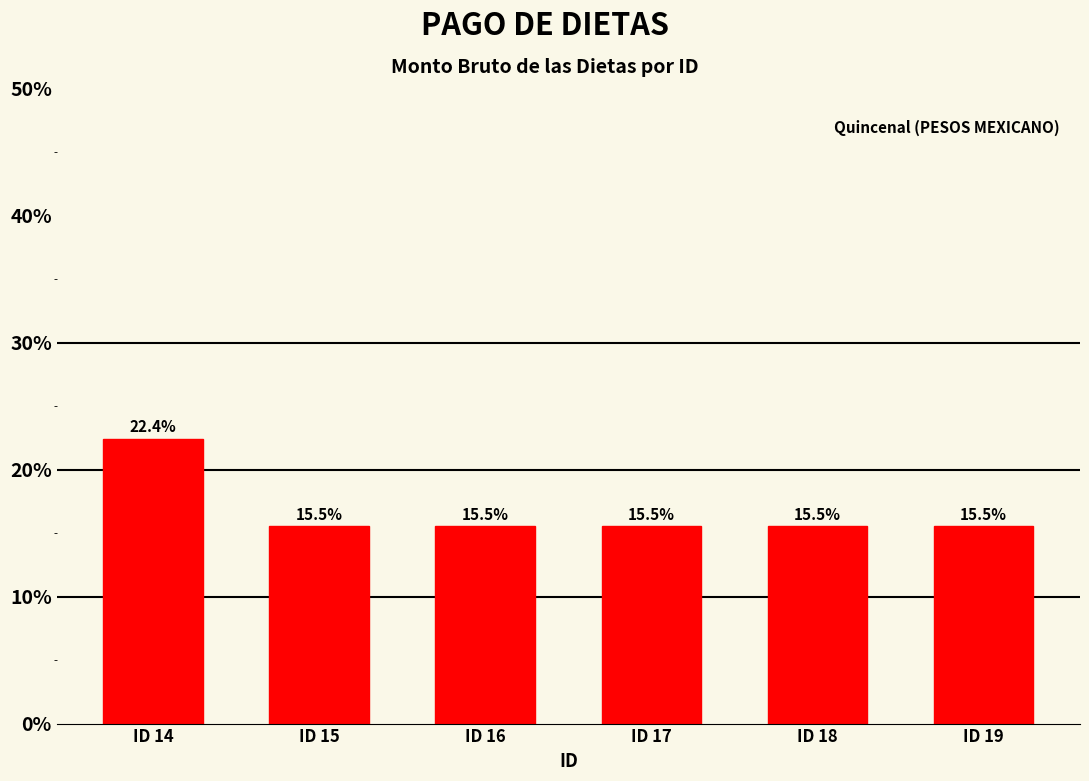

What is the change in value from ID 14 to ID 16?

-6.9